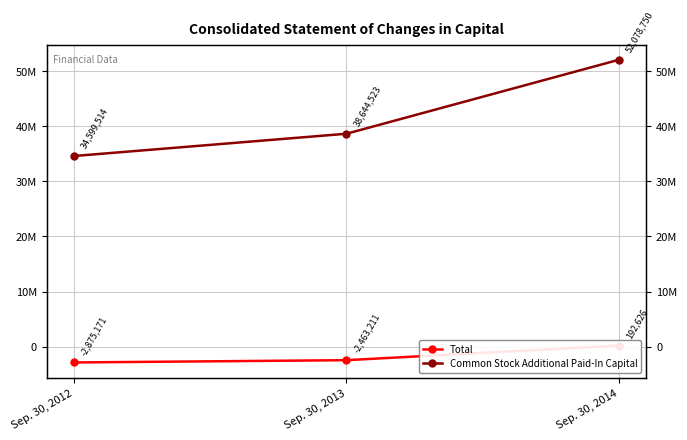

Reading left to right, list all the values displayed in this chart.

Total: Sep. 30, 2012=-2875171	Sep. 30, 2013=-2463211	Sep. 30, 2014=192626
Common Stock Additional Paid-In Capital: Sep. 30, 2012=34599514	Sep. 30, 2013=38644523	Sep. 30, 2014=52078750